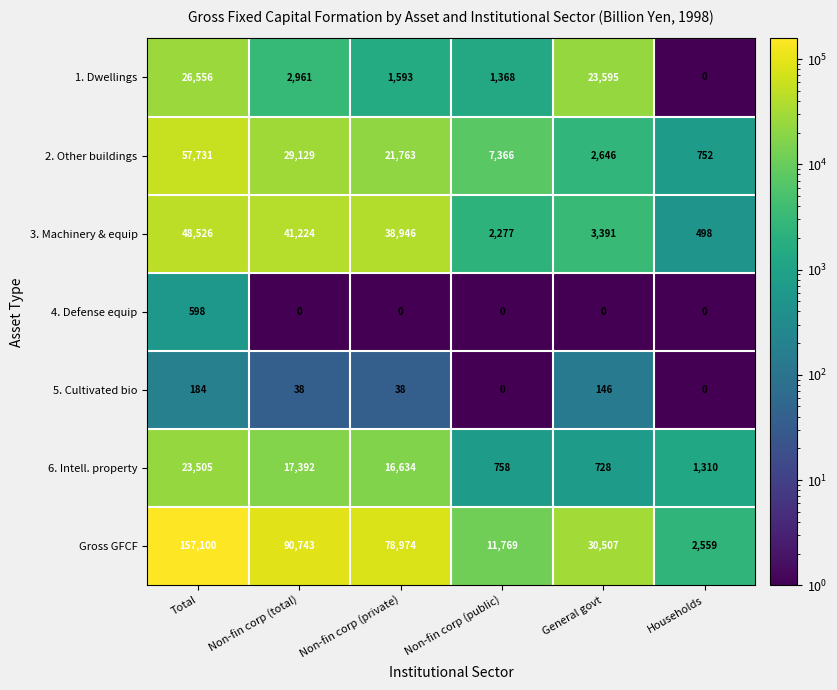

What is the greatest value displayed?

157100